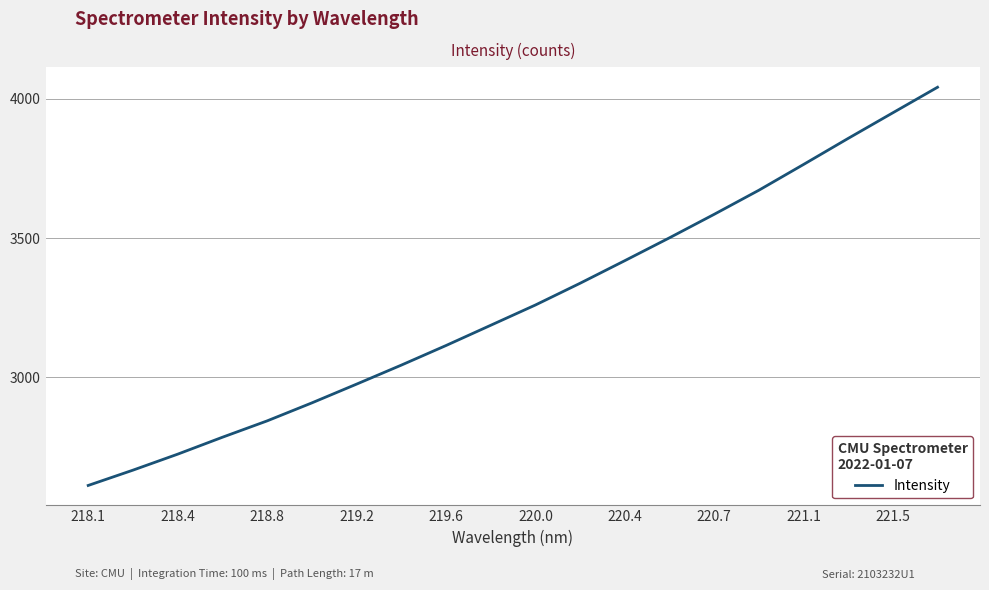

What is the difference between the maximum and second lowest values?

1376.4